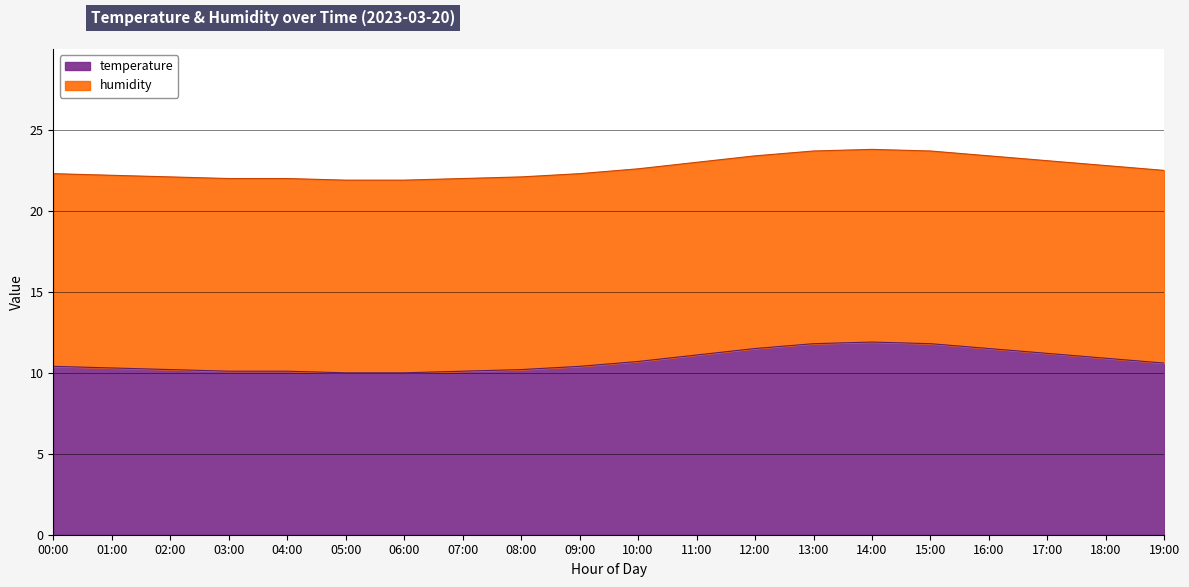

What is the ratio of the value at 02:00 to the value at 15:00?

0.9